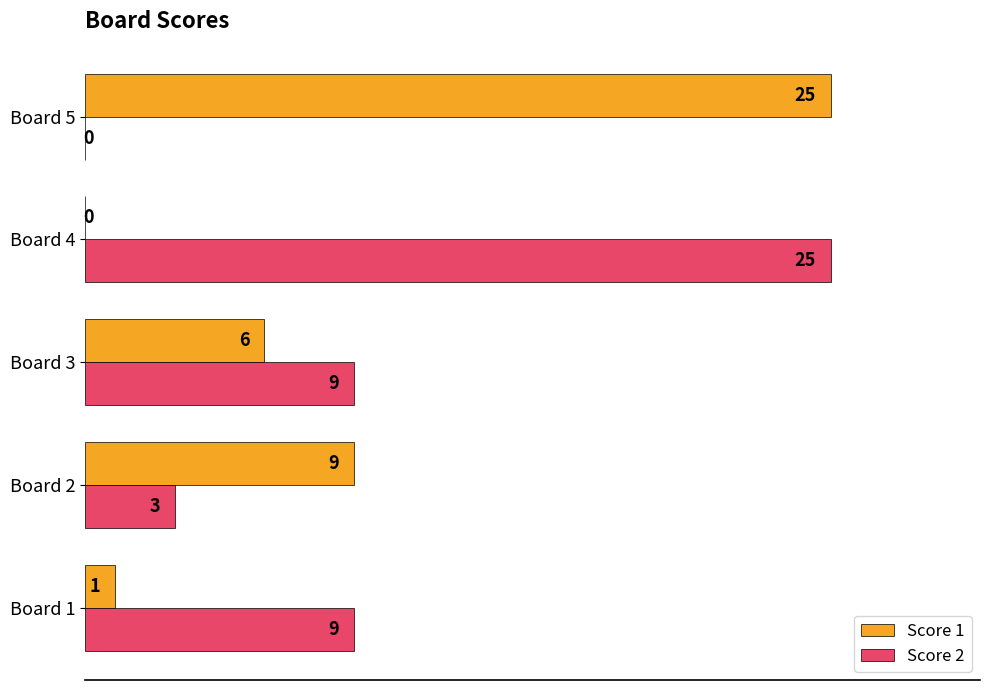

At which label is Score 1 closest to 12?

Board 2